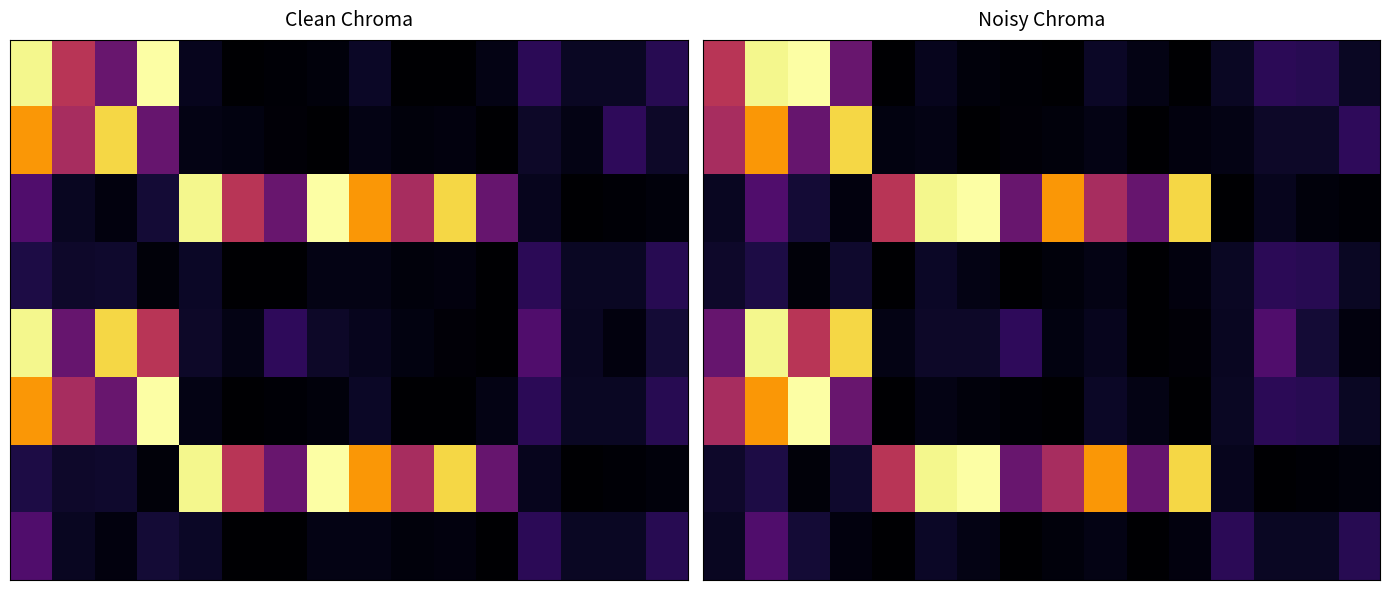

At which category is the sum across all series the highest?

1